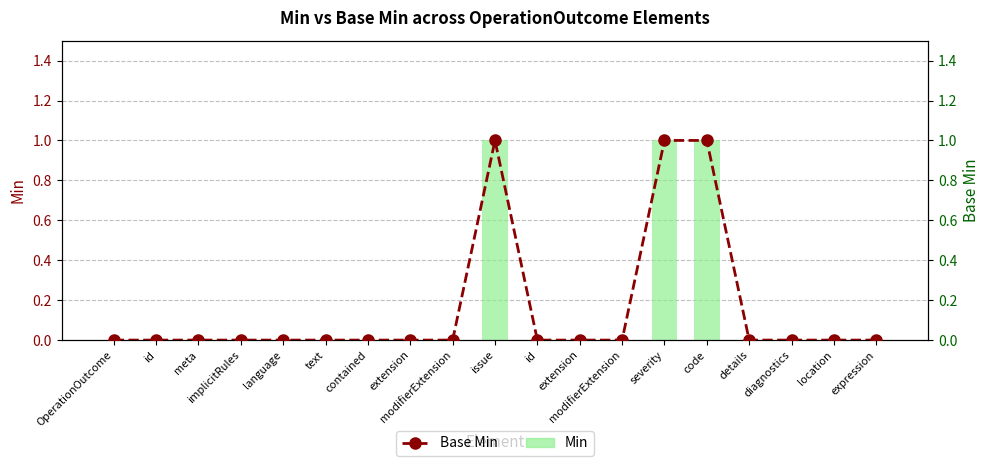

At which label is Base Min closest to 0?

OperationOutcome